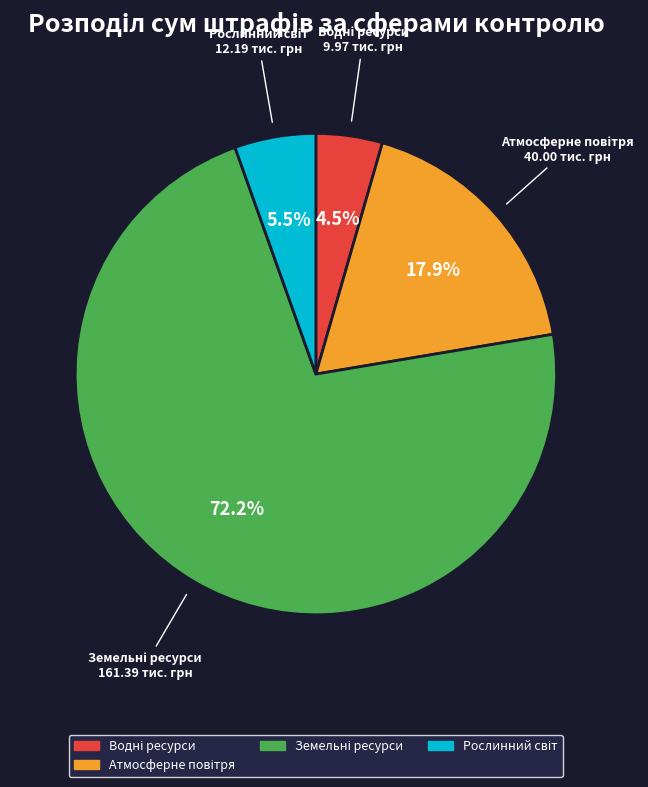

Is there a majority slice in this chart?

Yes